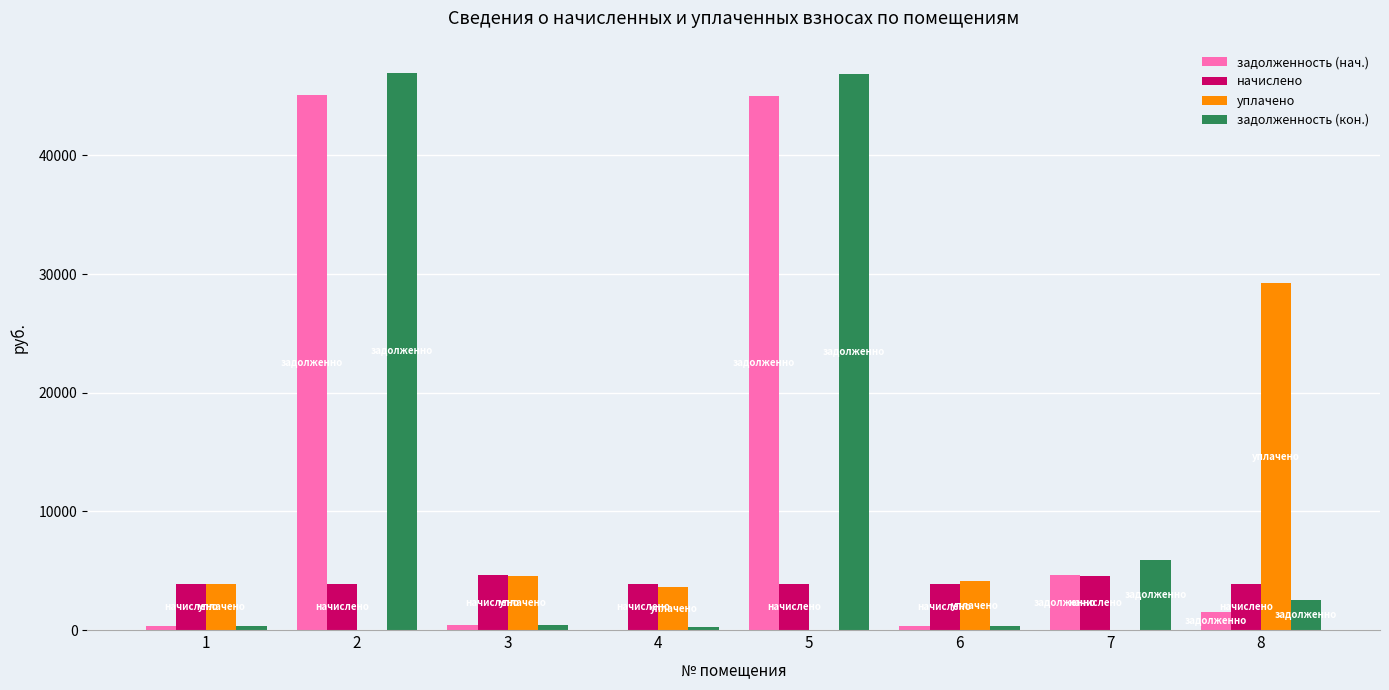

Count the number of categories in the chart.

8